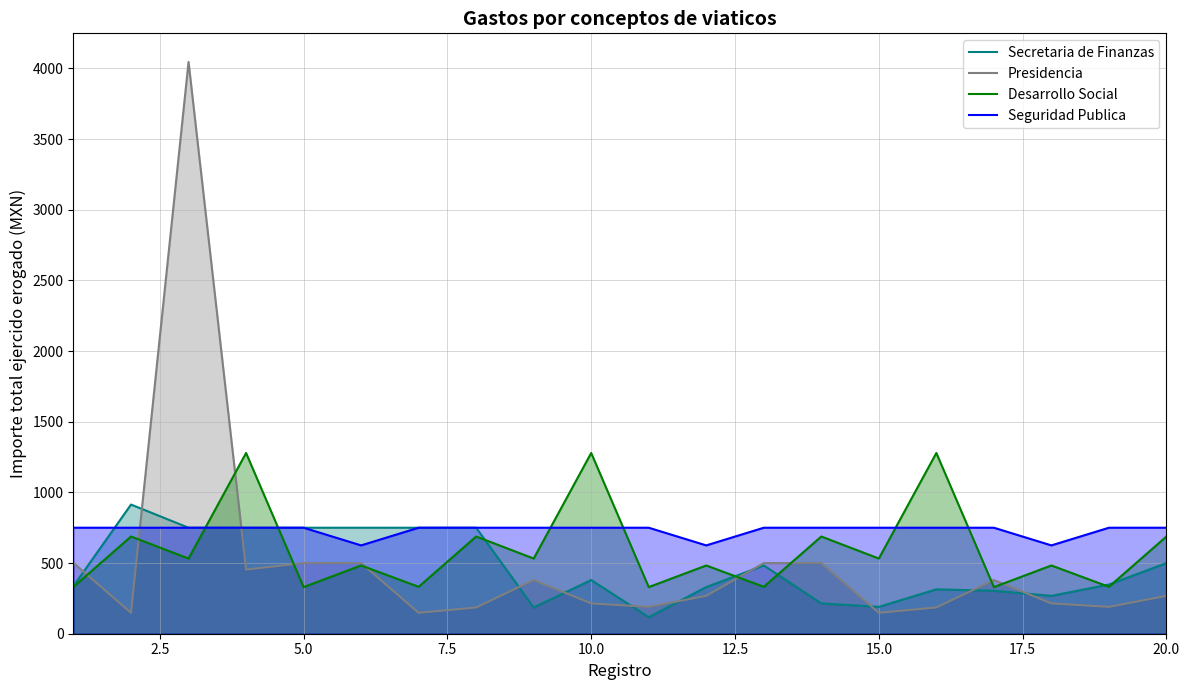

What is the minimum value for Desarrollo Social?

330.0